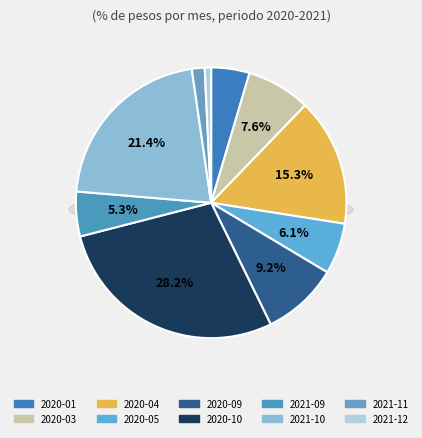

How many segments does this pie chart have?

10